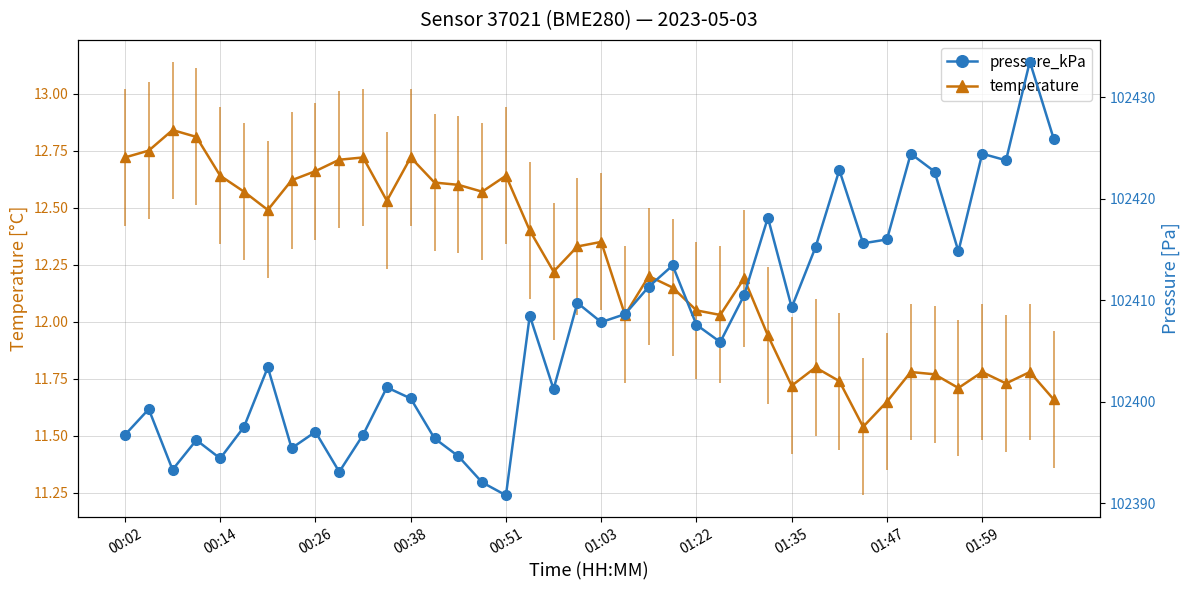

What are all the series names shown in the legend?

temperature, pressure_kPa